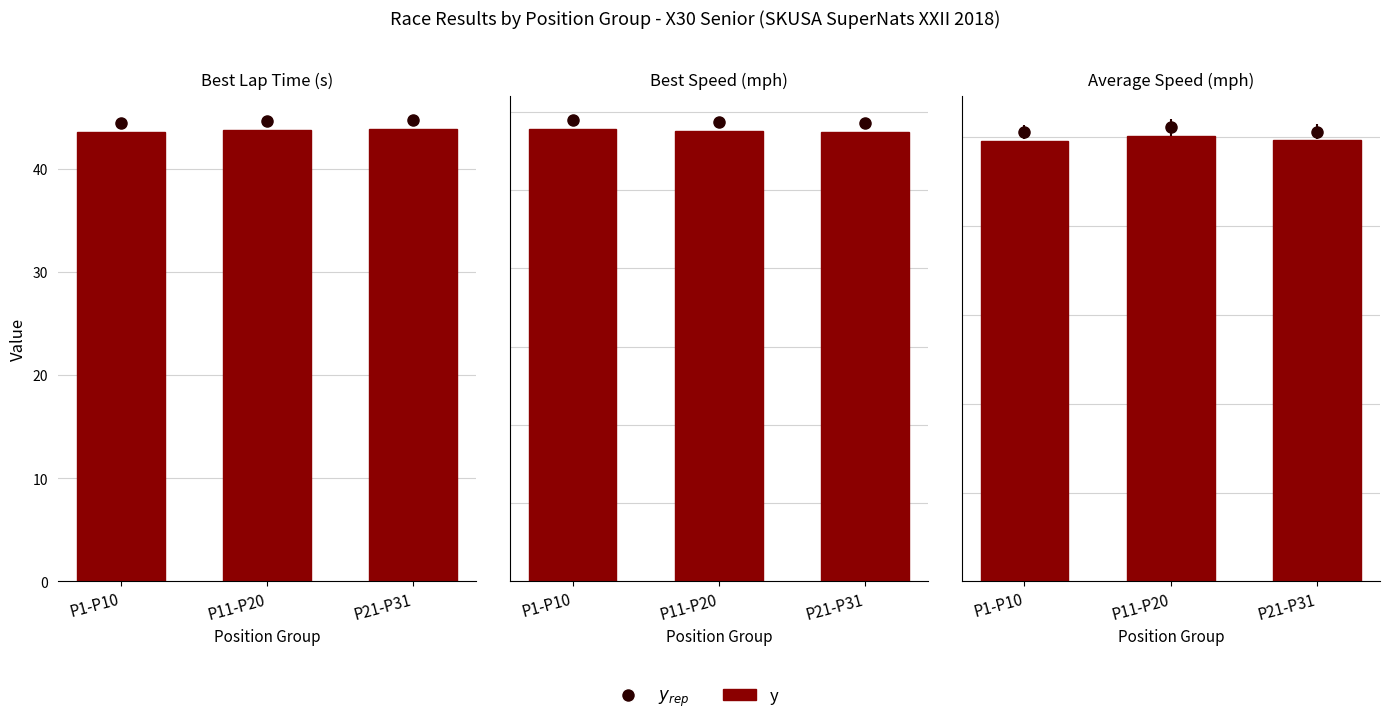

What is the difference between the maximum and minimum values?

0.5